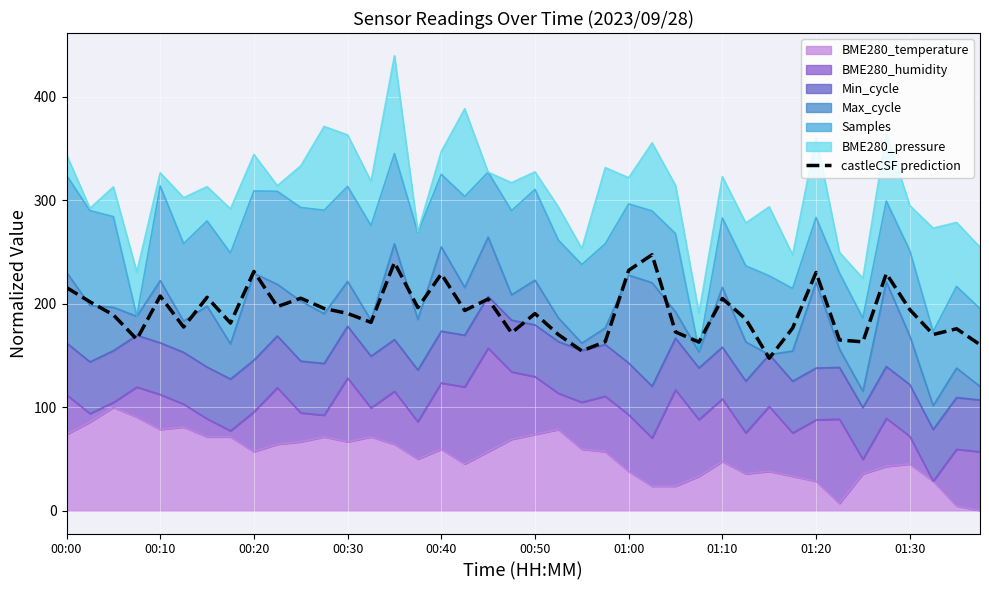

The chart shows a value of 340.2 at 00:40. True or false?

False